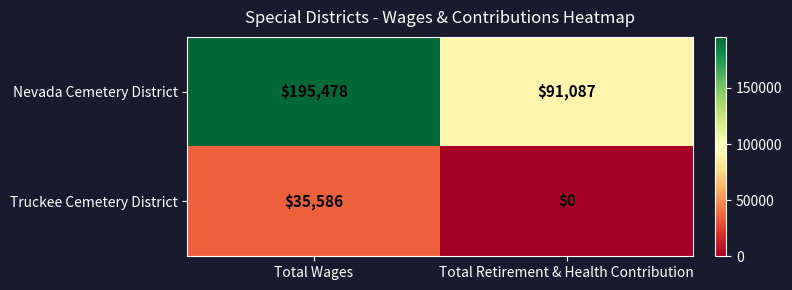

Which category has the highest value across all series?

Total Wages